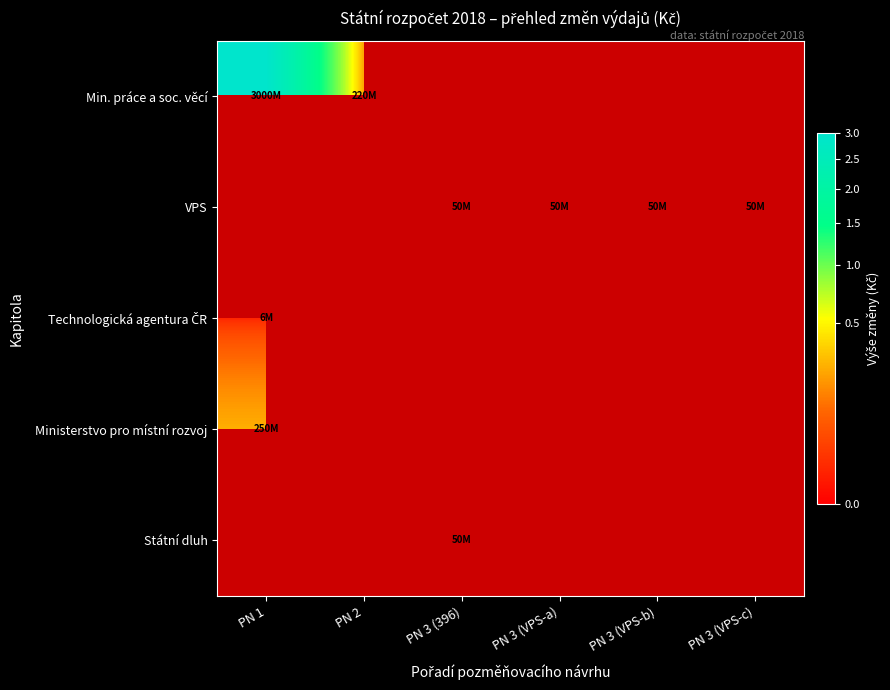

Which series changed the most between PN 3 (VPS-a) and PN 3 (VPS-c)?

VPS